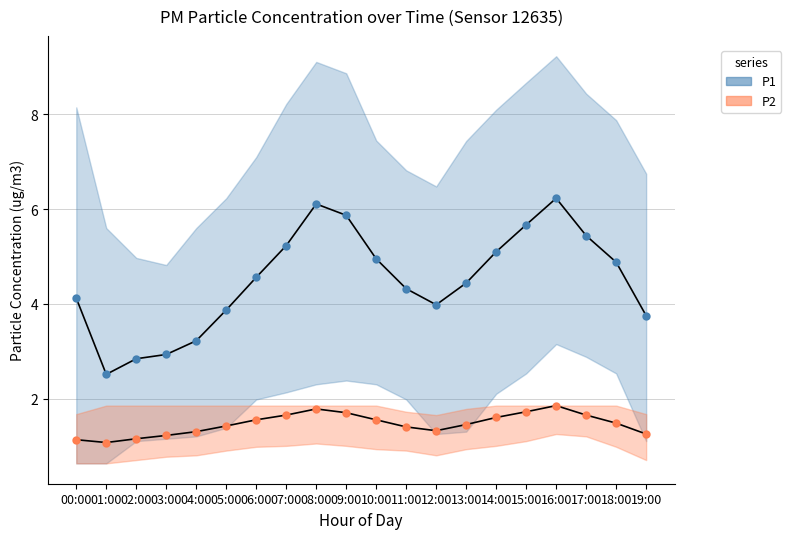

What is the label of the 8th point from the left?

07:00